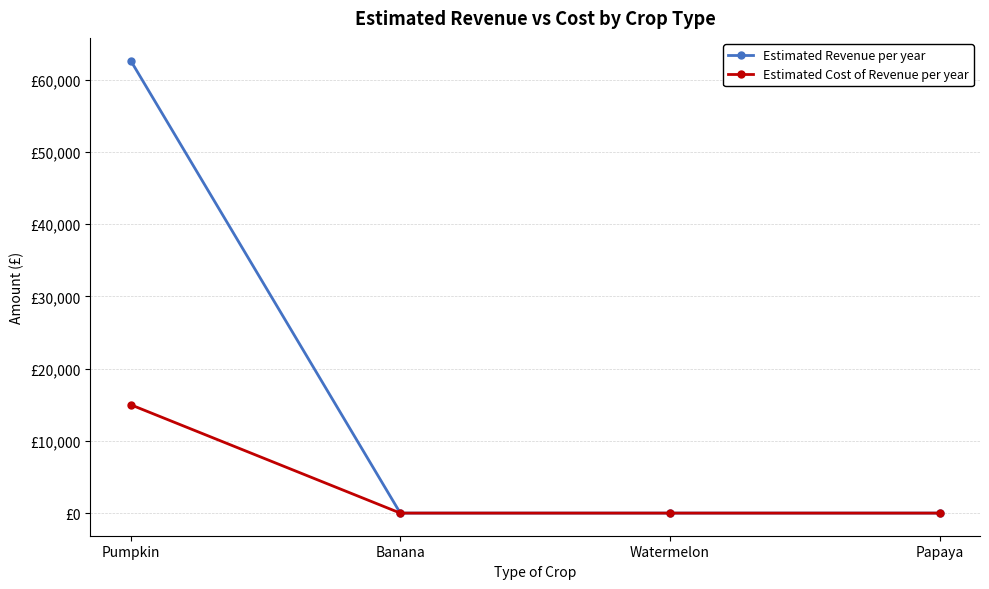

Is this an area chart (filled region under the line)?

No